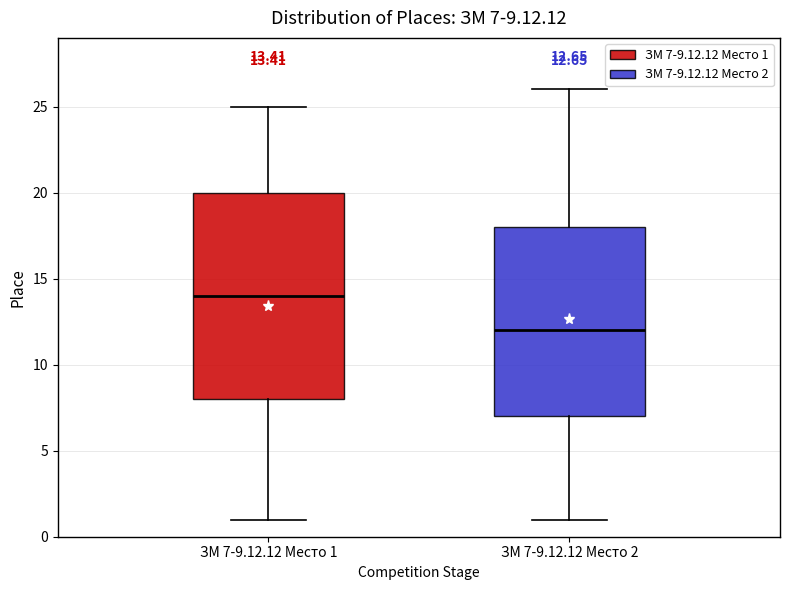

Which box has the lowest median line?

ЗМ 7-9.12.12 Место 2